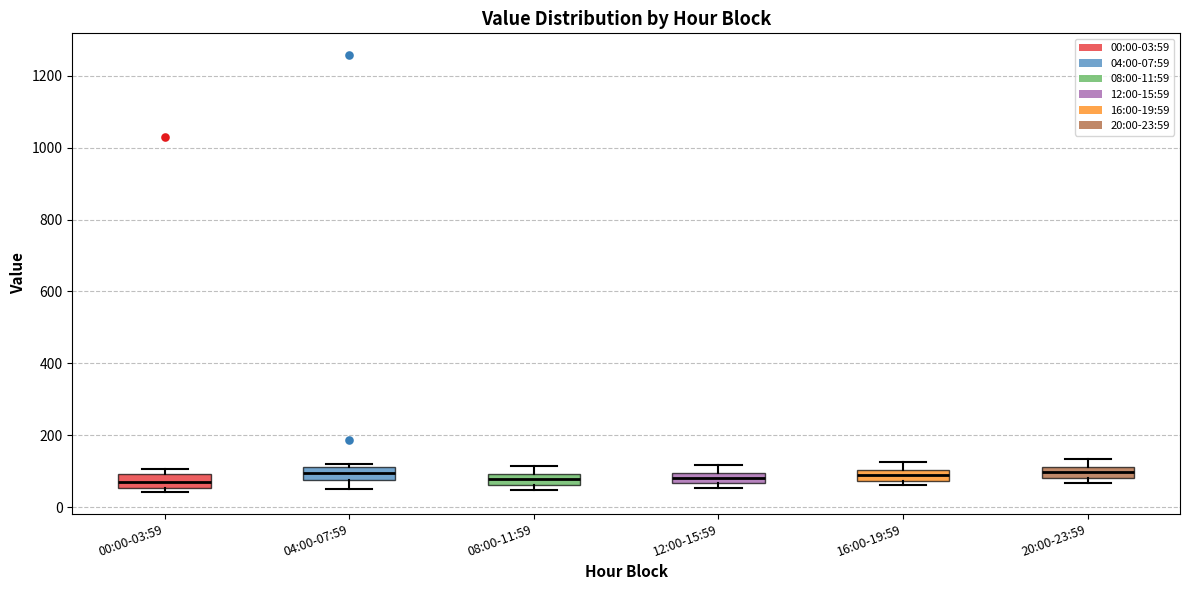

Where does the upper whisker of the box for 12:00-15:59 end on the y-axis? The values are not printed on the chart, so give them approximately, as read against the axis.

120